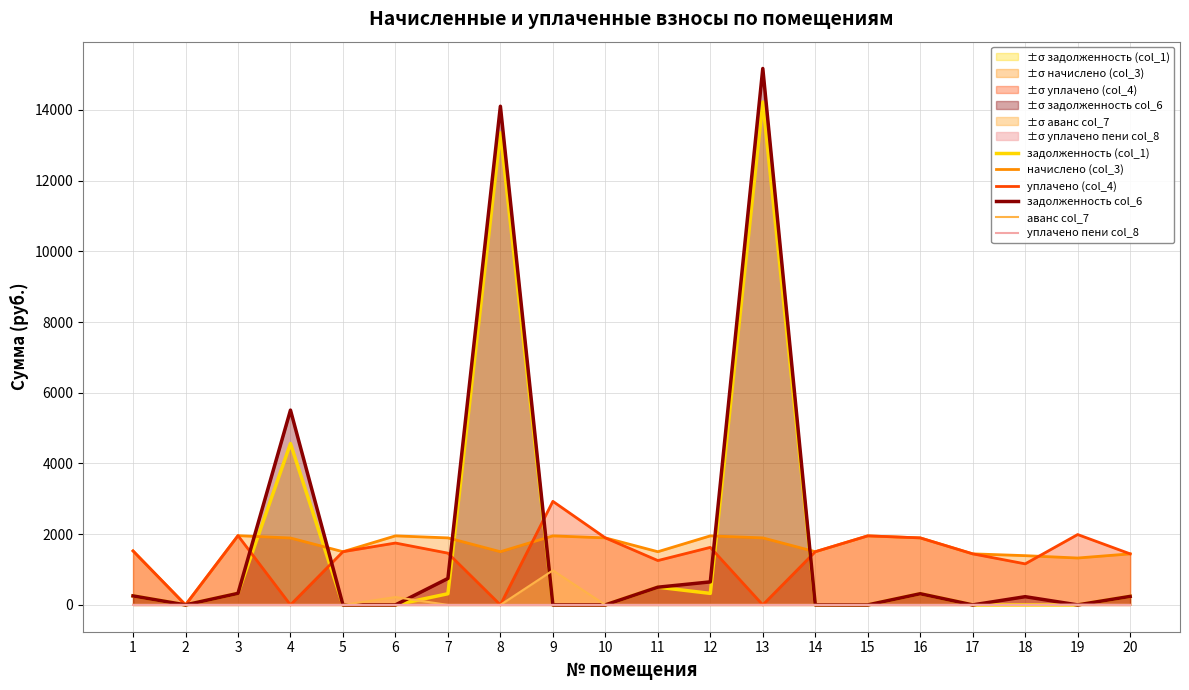

Between which two adjacent categories do задолженность (col_1) and уплачено пени col_8 first intersect?

19 and 20